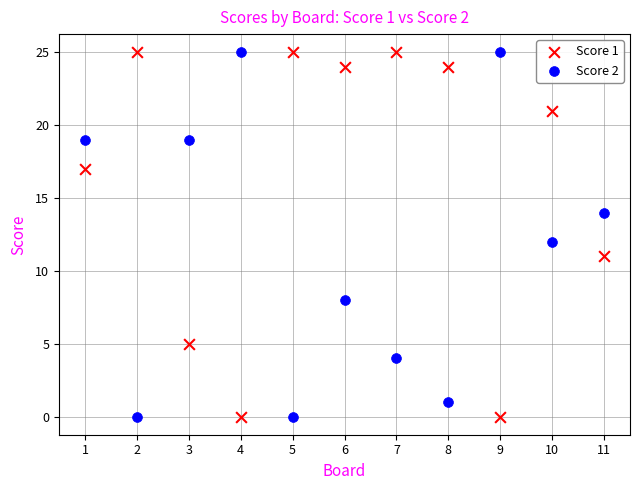

Across all data points, what is the range of X values (max minus min)?

10